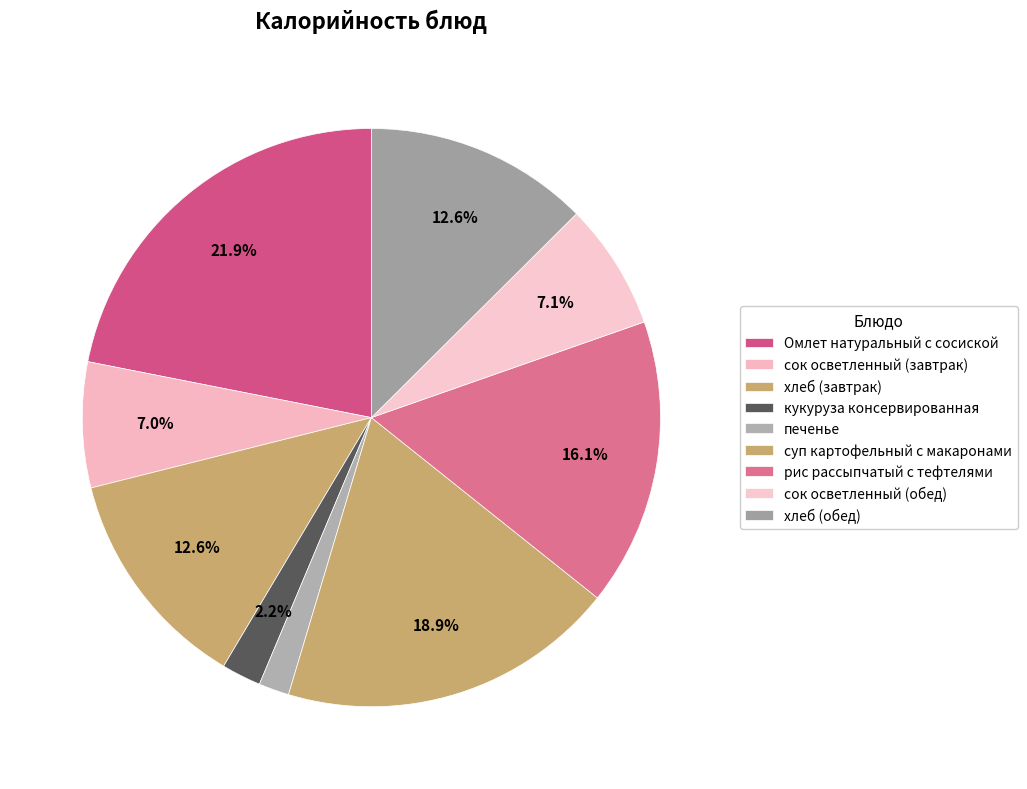

What is the total percentage of сок осветленный (обед) and рис рассыпчатый с тефтелями?

23.2%